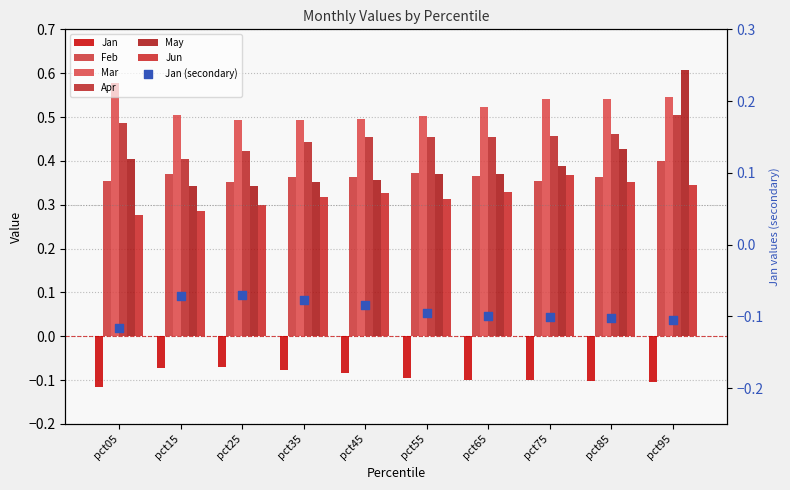

Which series reaches the minimum Y coordinate?

Jan